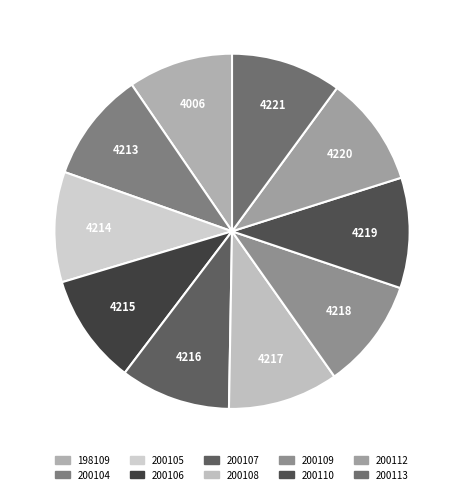

Rank the categories by value from highest to lowest.

200113, 200112, 200110, 200109, 200108, 200107, 200106, 200105, 200104, 198109